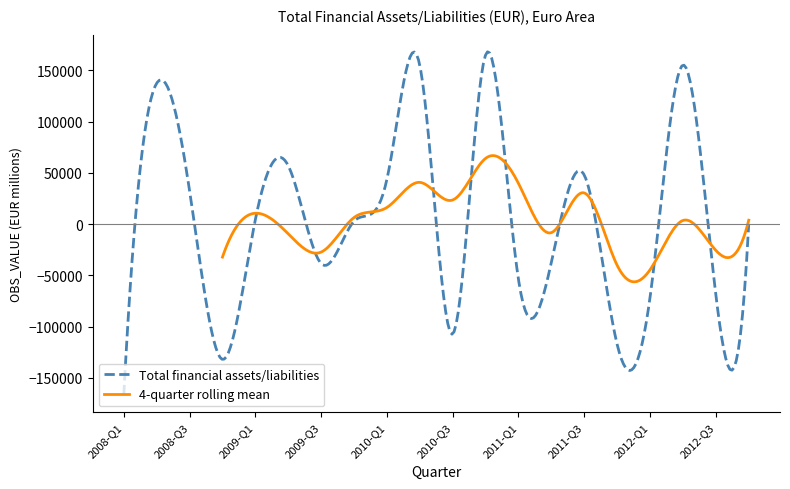

What is the minimum value shown in the chart?

-166841.4